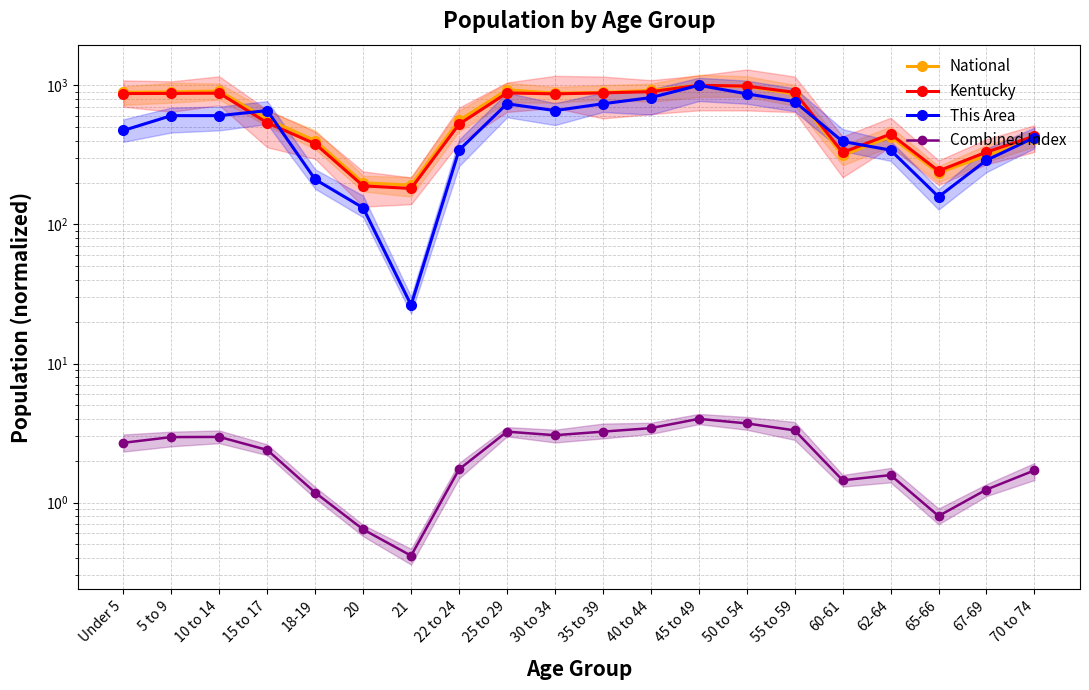

At how many categories does at least one series exceed 333?

16